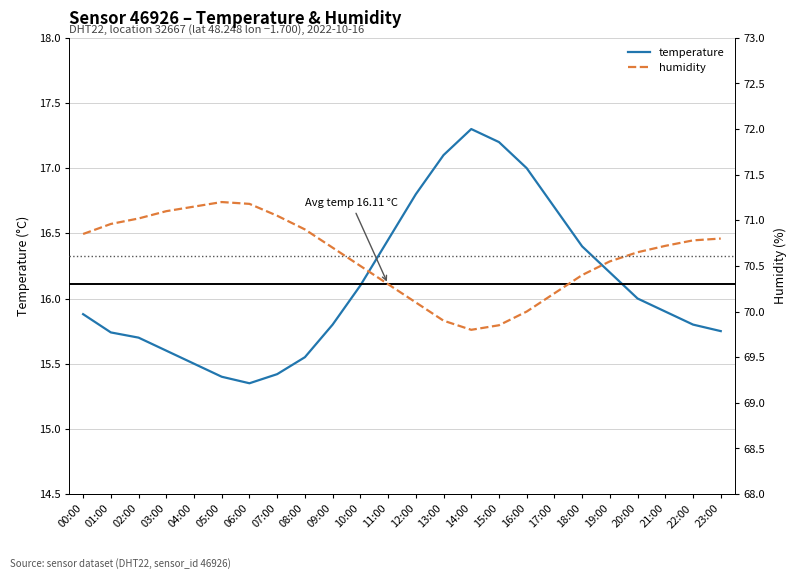

True or false: humidity and temperature intersect in this chart.

False